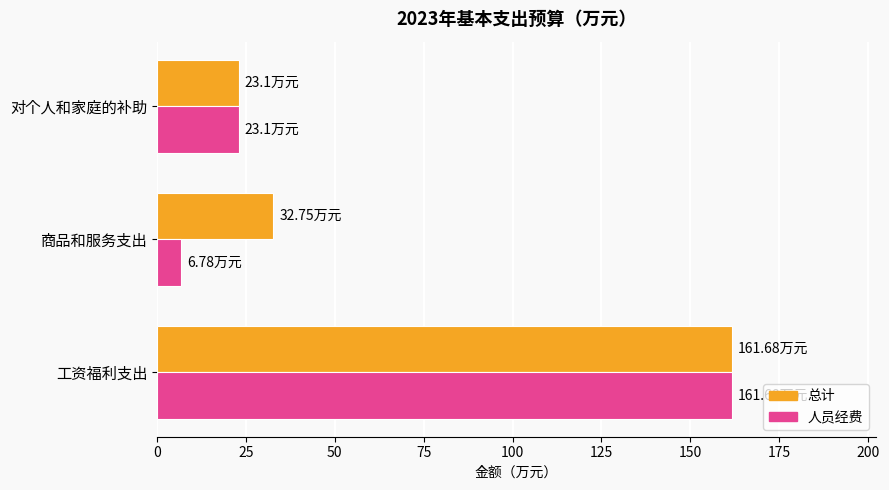

At which category is the sum across all series the highest?

工资福利支出